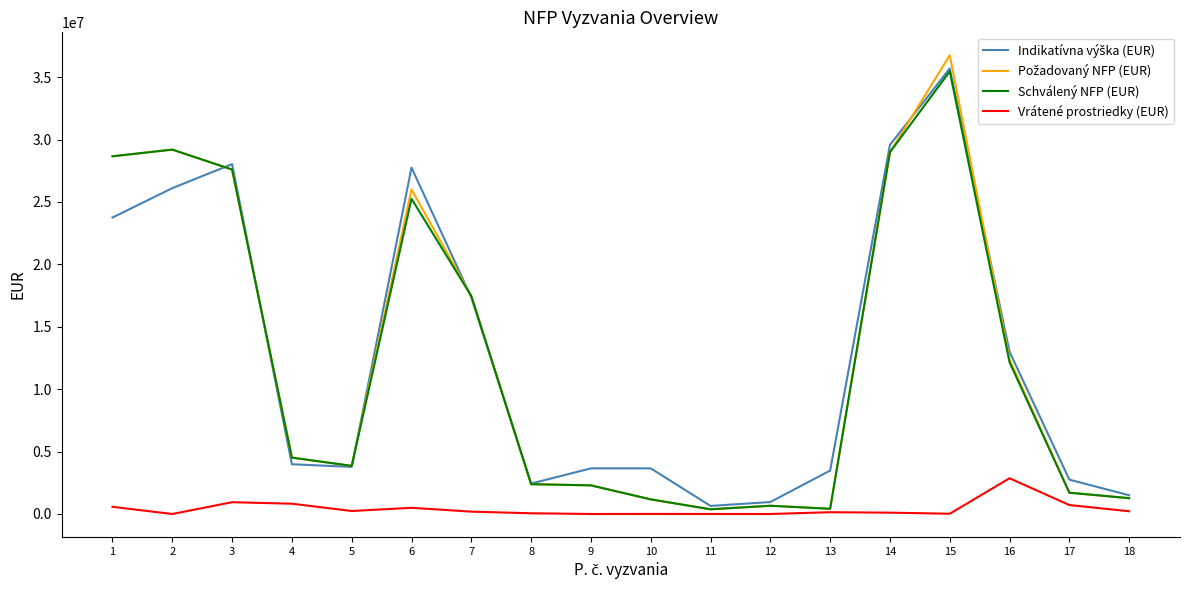

At which category is the sum across all series the highest?

15